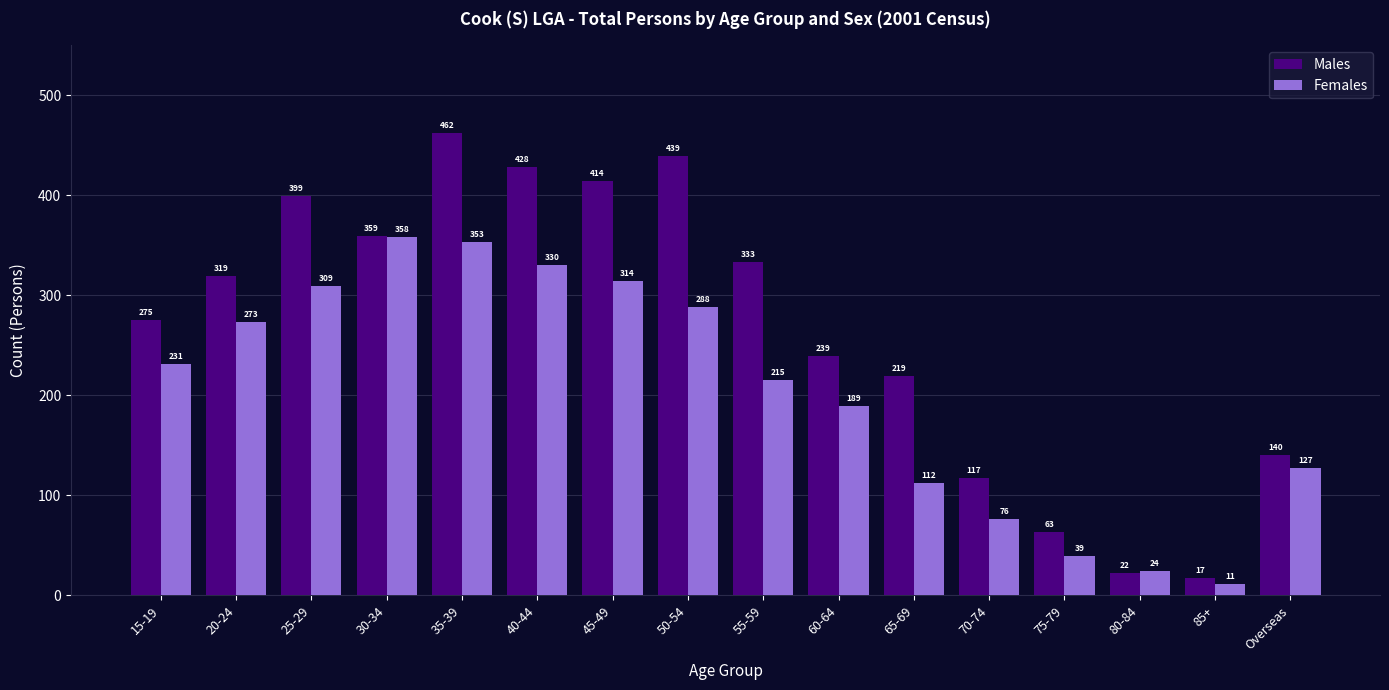

Which series has the largest total across all categories?

Males